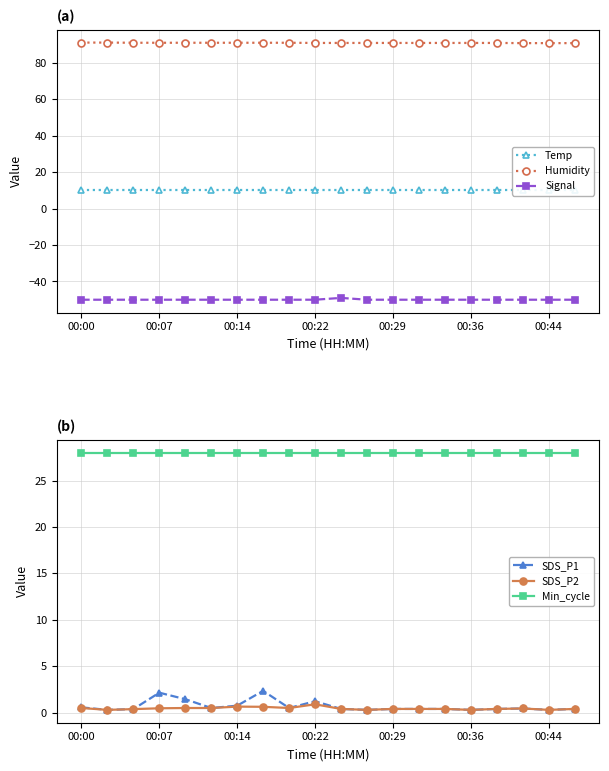

True or false: Humidity and SDS_P1 intersect in this chart.

False